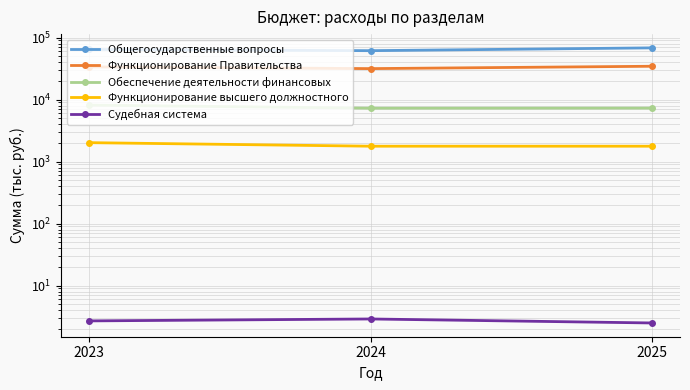

Reading left to right, transcribe all the data shown in this chart.

Общегосударственные вопросы: 64253.1	61434.4	68170.5
Функционирование Правительства: 33660.1	31551.7	34442.2
Обеспечение деятельности финансовых: 8136.7	7259.9	7283.0
Функционирование высшего должностного: 2019.2	1770.1	1770.1
Судебная система: 2.7	2.9	2.5